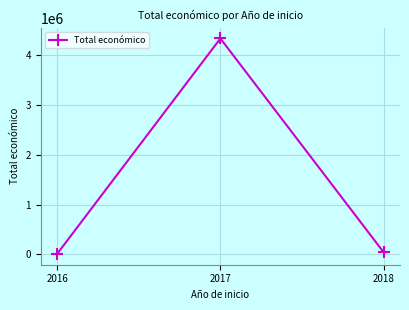

What is the average value?

1460925